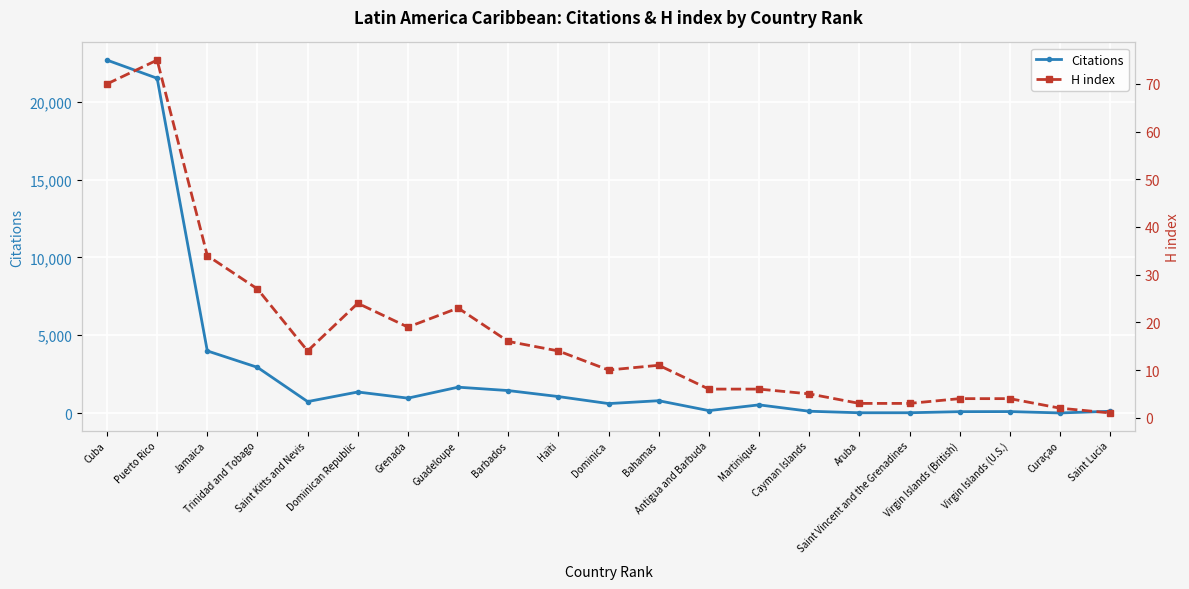

In Citations, how many points are higher than both neighbors (excluding endpoints)?

5